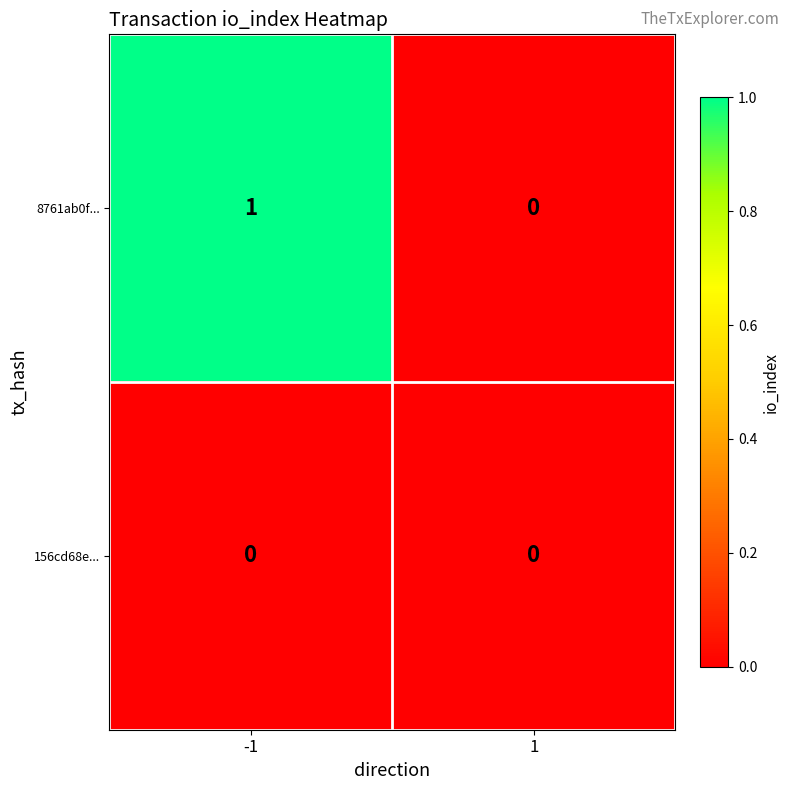

Is the value of 8761ab0f... at -1 greater than the value of 156cd68e... at 1?

Yes